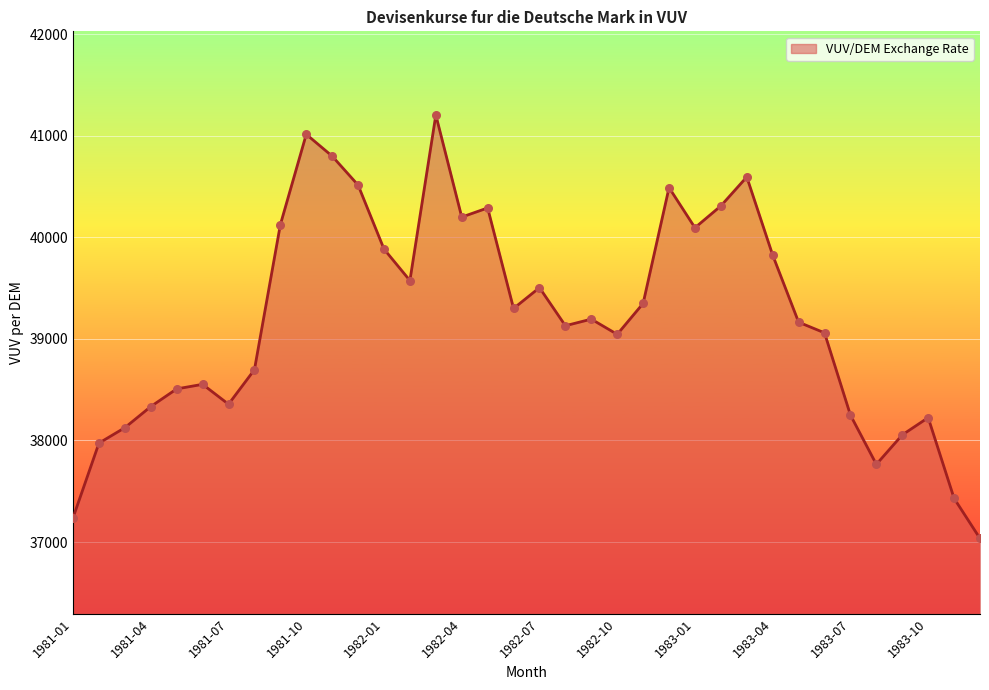

What is the difference between the maximum and minimum values?

4170